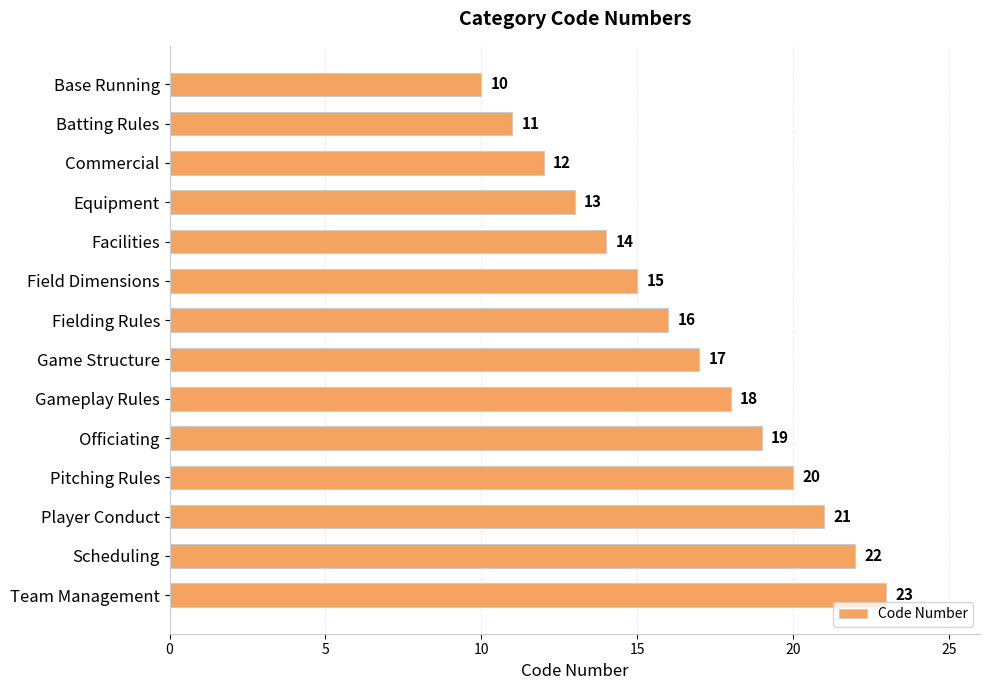

Rank the categories by value from highest to lowest.

Team Management, Scheduling, Player Conduct, Pitching Rules, Officiating, Gameplay Rules, Game Structure, Fielding Rules, Field Dimensions, Facilities, Equipment, Commercial, Batting Rules, Base Running